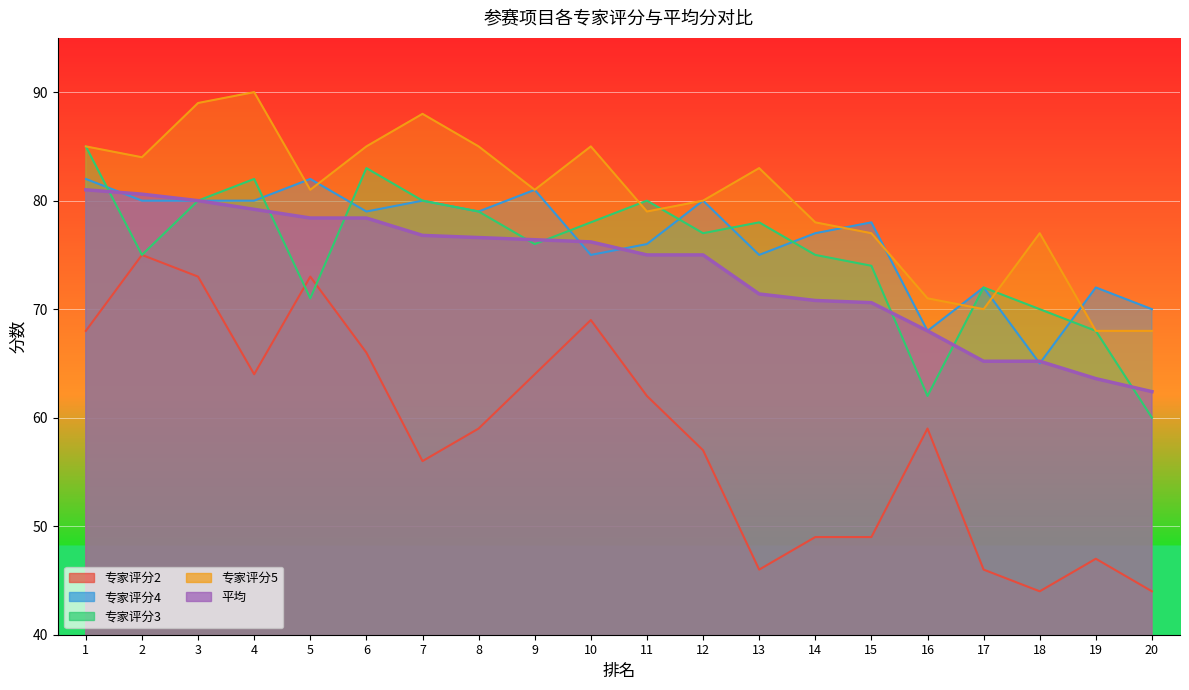

What is the total value across all series at 9?

378.4